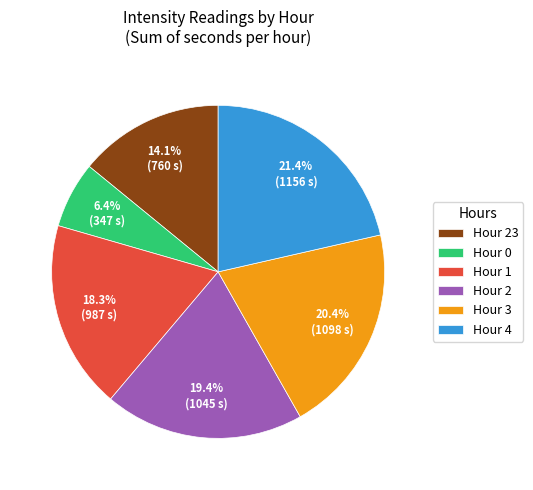

What portion of the pie excludes Hour 3?

79.6%